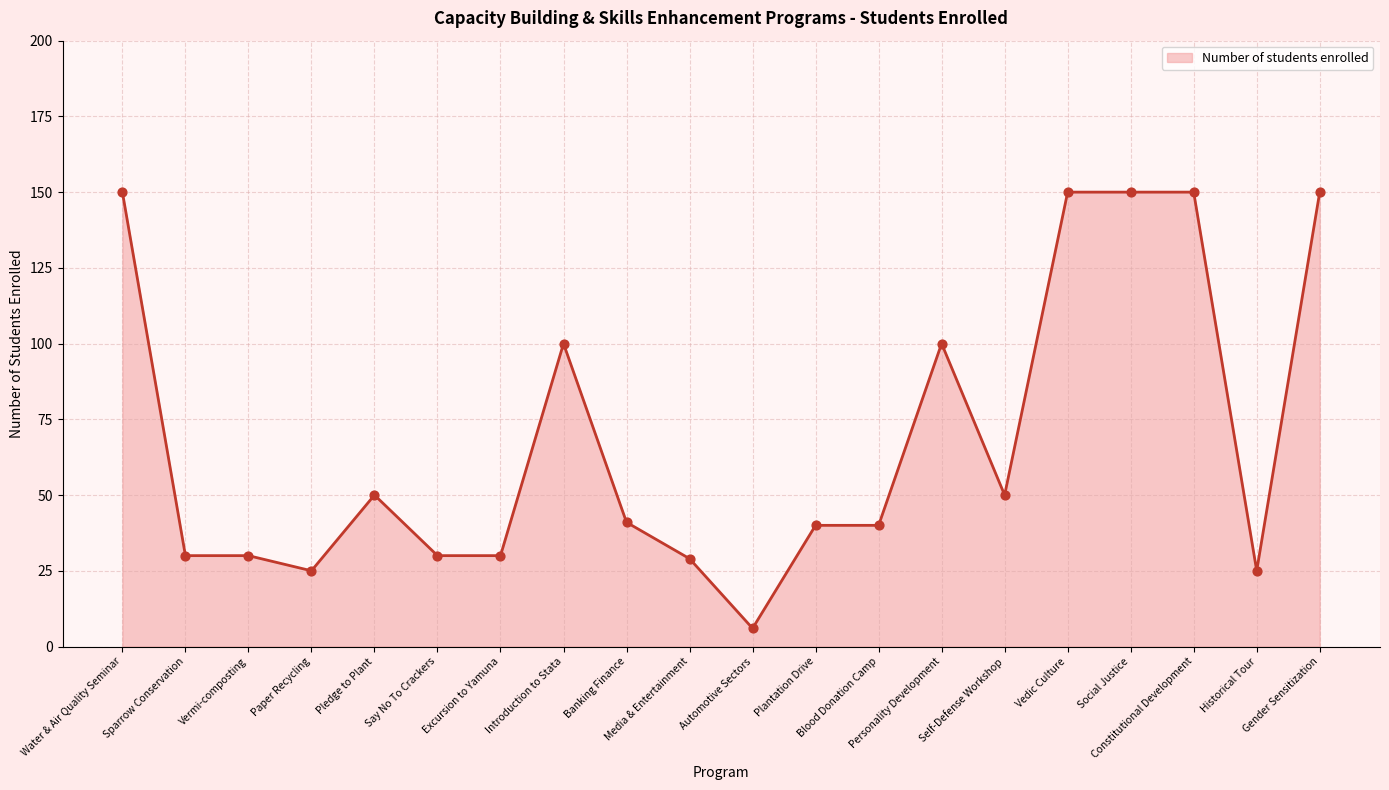

What is the change in value from Paper Recycling to Excursion to Yamuna?

+5